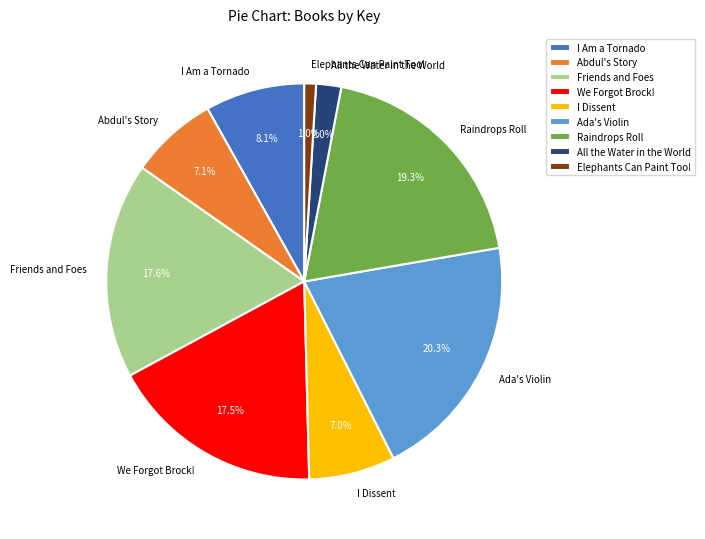

What is the smallest slice in the pie chart?

Elephants Can Paint Too!